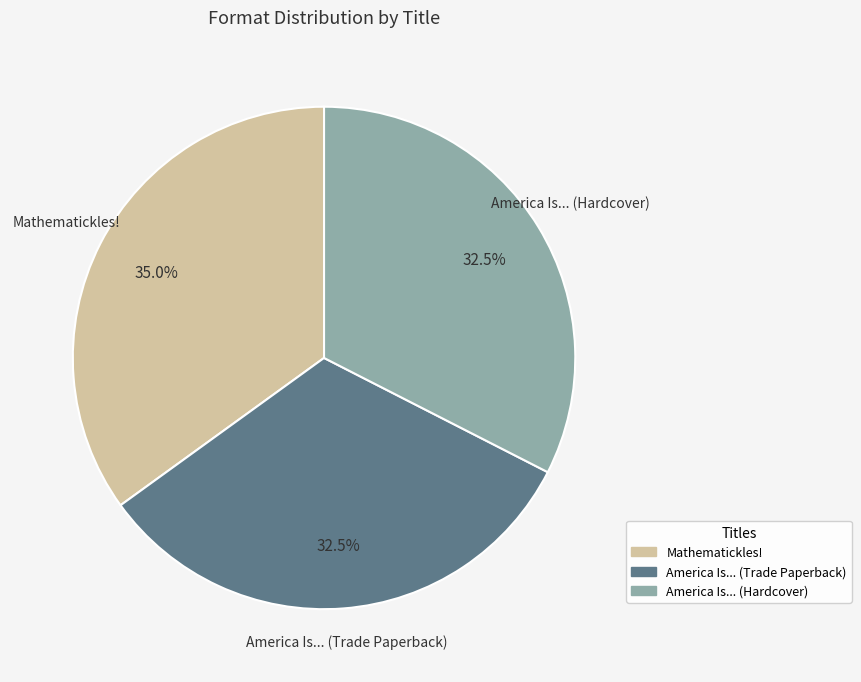

Do America Is... (Hardcover) and America Is... (Trade Paperback) together represent more than half of the pie?

Yes